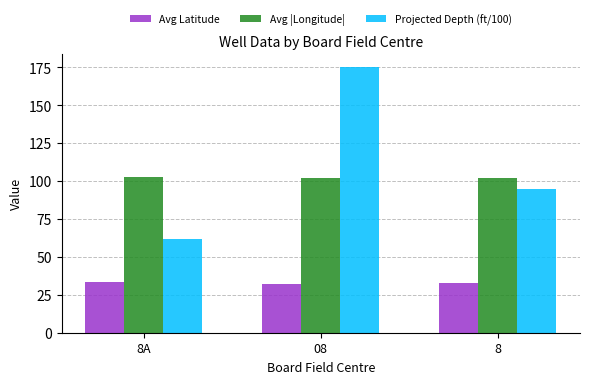

Which series has the largest range (max minus min)?

Projected Depth (ft/100)